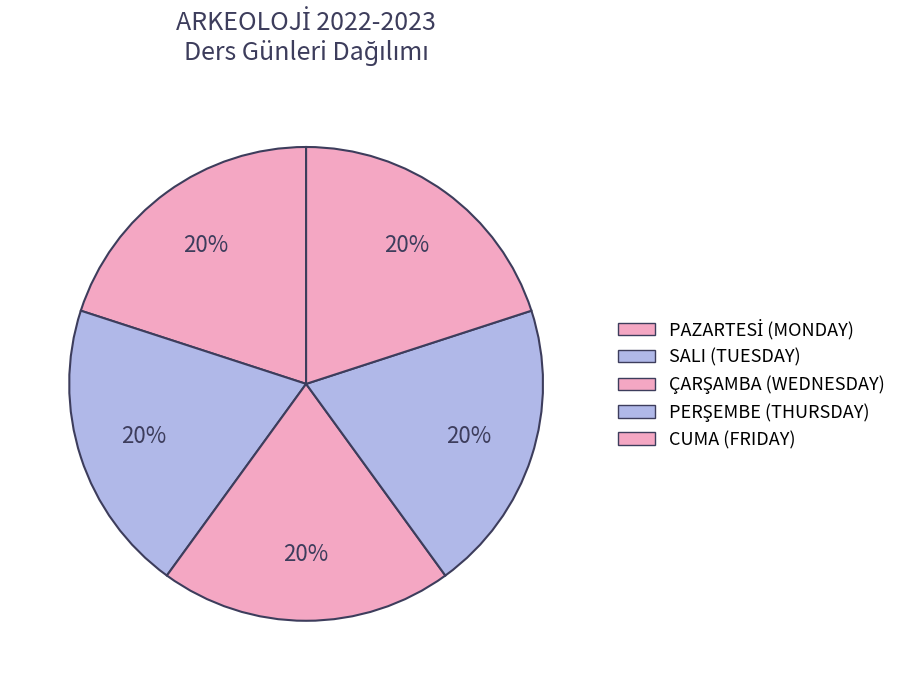

How many slices are in this pie chart?

5